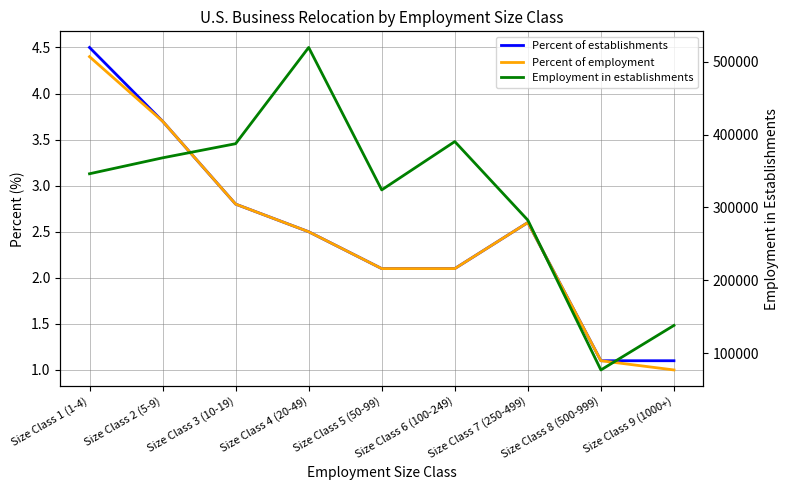

Which series has the largest total across all categories?

Employment in establishments